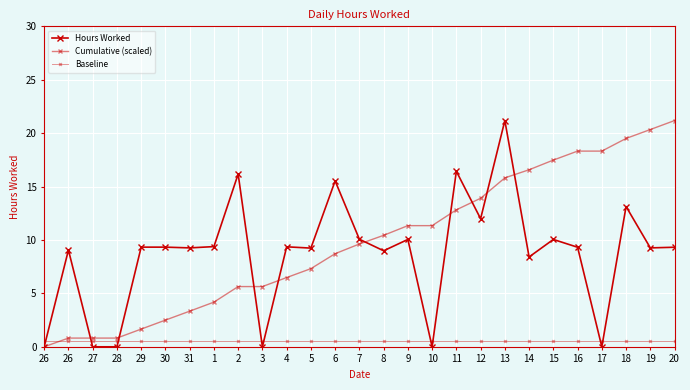

Does the chart have visible grid lines?

Yes